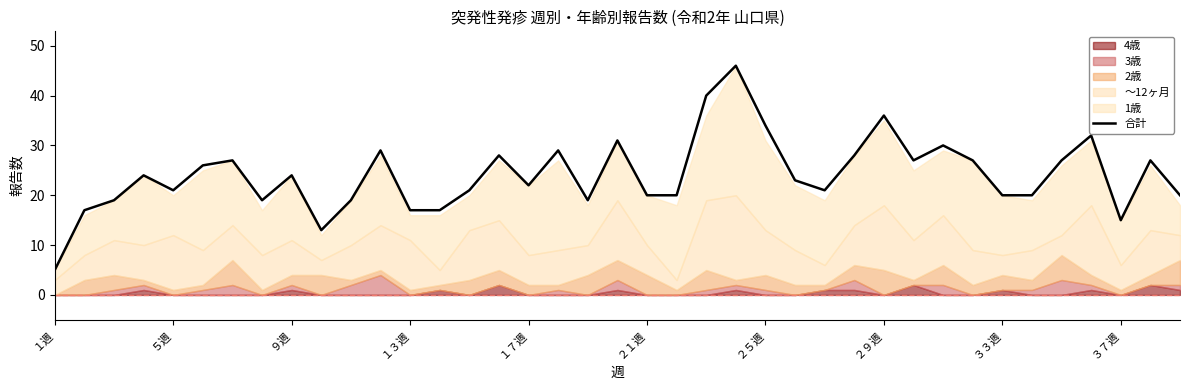

Is it true that 合計 equals 36 at ９週?

False